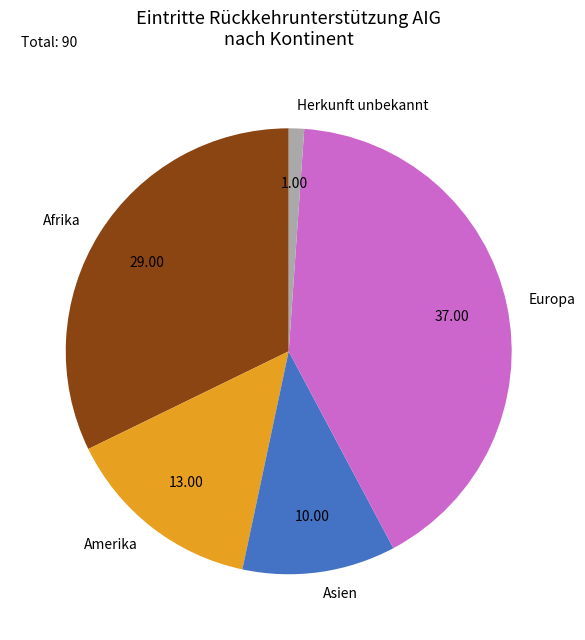

What is the largest slice in the pie chart?

Europa